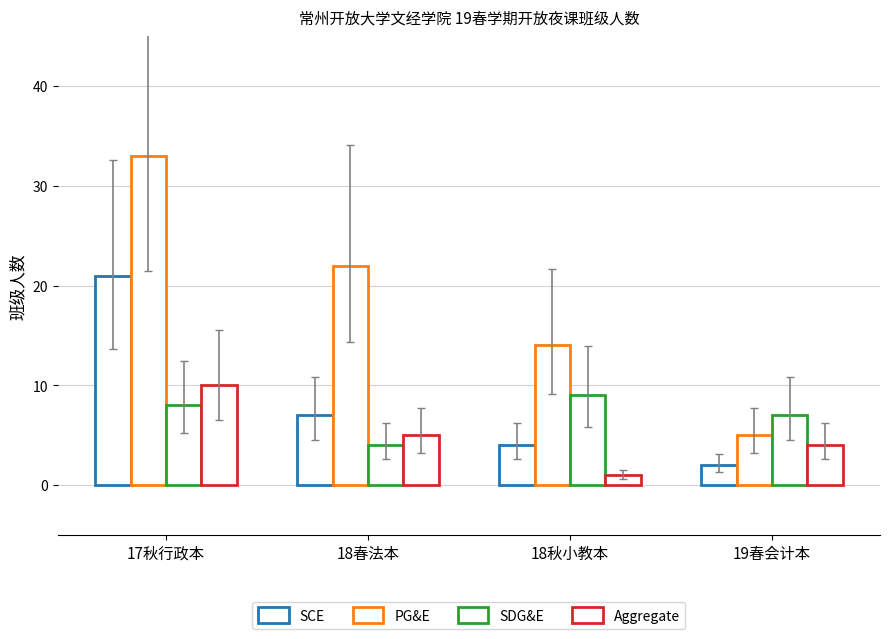

How many groups of bars are there?

4